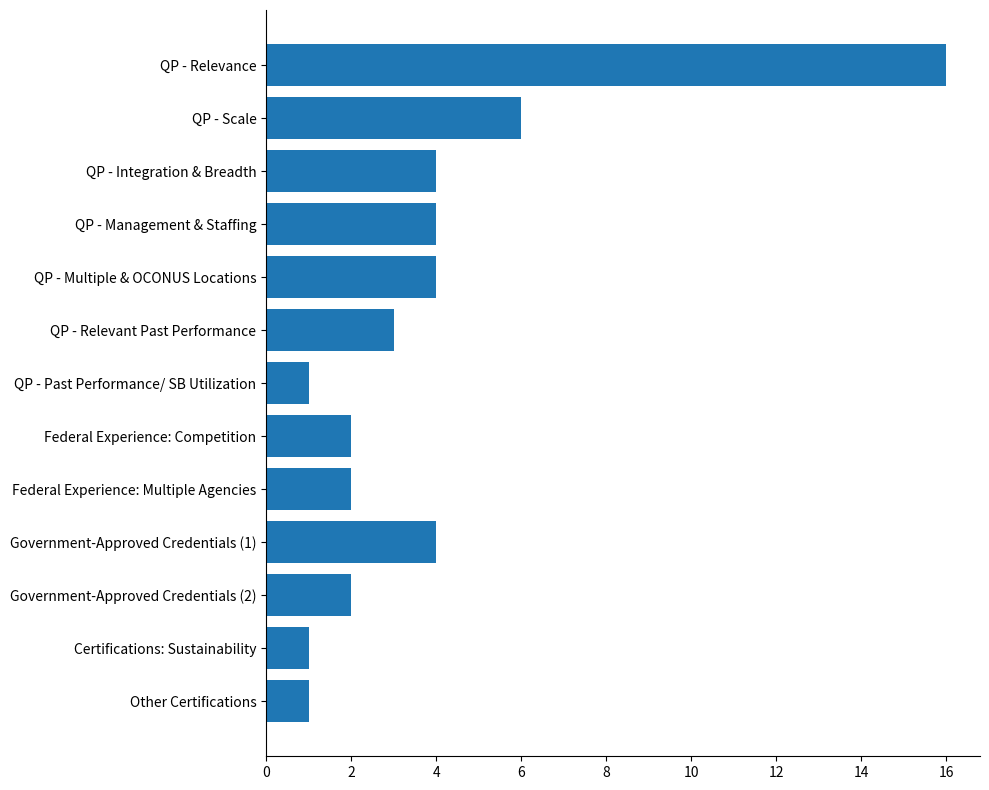

Reading top to bottom, list all the values displayed in this chart.

QP - Relevance=16	QP - Scale=6	QP - Integration & Breadth=4	QP - Management & Staffing=4	QP - Multiple & OCONUS Locations=4	QP - Relevant Past Performance=3	QP - Past Performance/ SB Utilization=1	Federal Experience: Competition=2	Federal Experience: Multiple Agencies=2	Government-Approved Credentials (1)=4	Government-Approved Credentials (2)=2	Certifications: Sustainability=1	Other Certifications=1